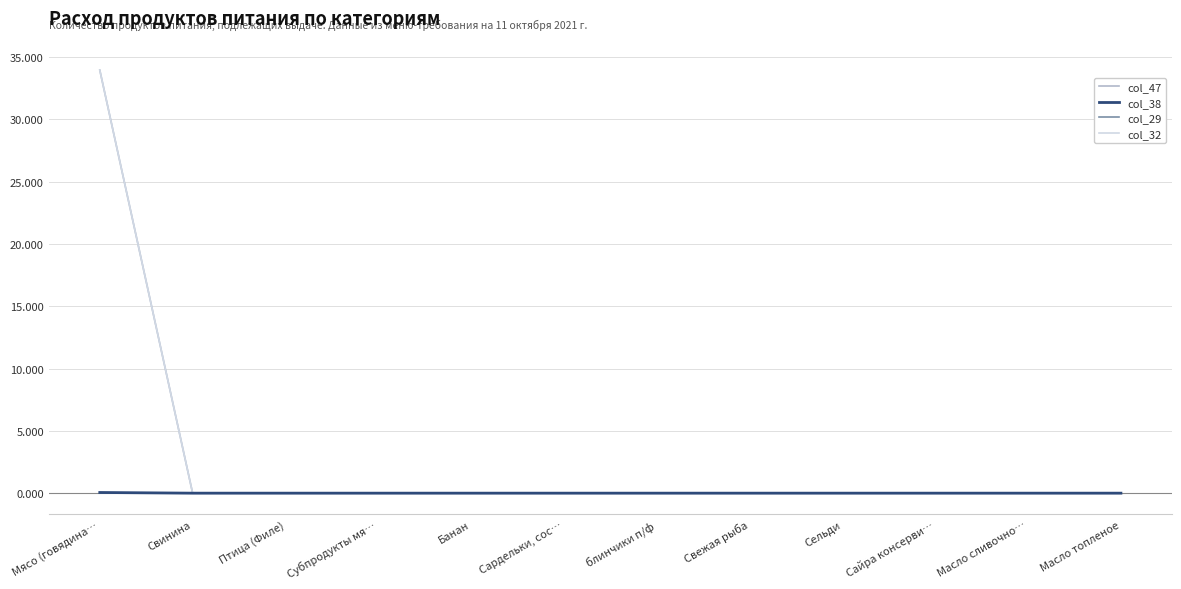

What is the maximum value for col_47?

34.0